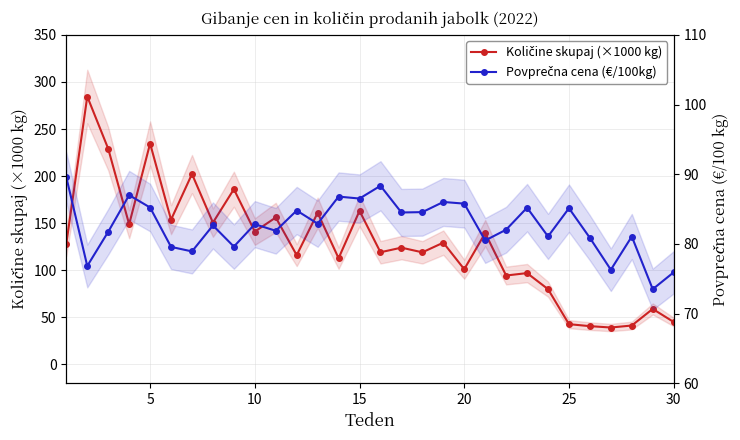

Reading left to right, what are all the values shown in this chart?

Količine skupaj (×1000 kg): 128.3	284.6	229.1	148.9	234.6	153.7	202.2	150.6	186.1	141.1	156.1	116.0	161.0	112.8	163.1	119.1	124.0	119.0	129.3	101.1	139.5	94.4	97.0	79.9	42.7	40.6	39.2	41.3	58.9	45.1
Povprečna cena (€/100kg): 89.6	76.8	81.7	87.0	85.2	79.6	78.9	82.7	79.6	82.8	81.9	84.8	82.9	86.8	86.5	88.3	84.5	84.6	86.0	85.8	80.5	82.0	85.2	81.1	85.1	80.9	76.3	81.1	73.5	75.9